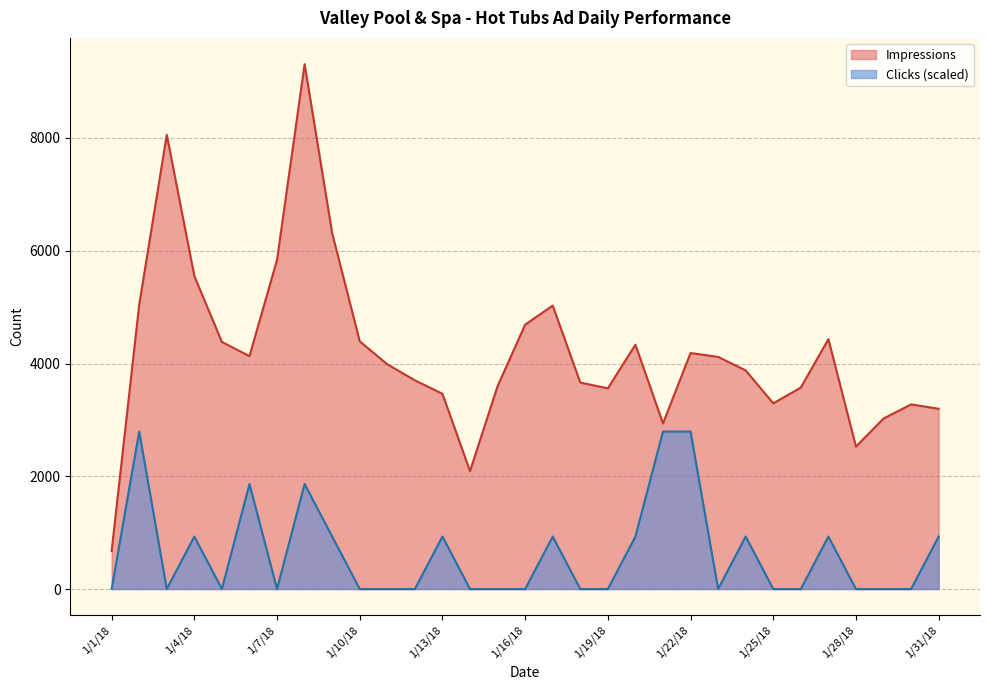

Is it true that Impressions equals 4433 at 1/27/18?

True